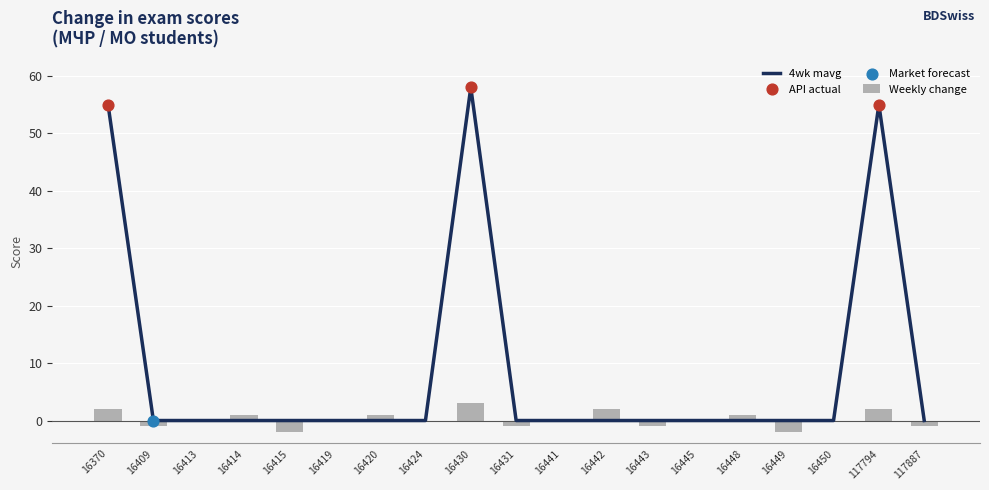

Which series reaches the minimum Y coordinate?

Weekly change